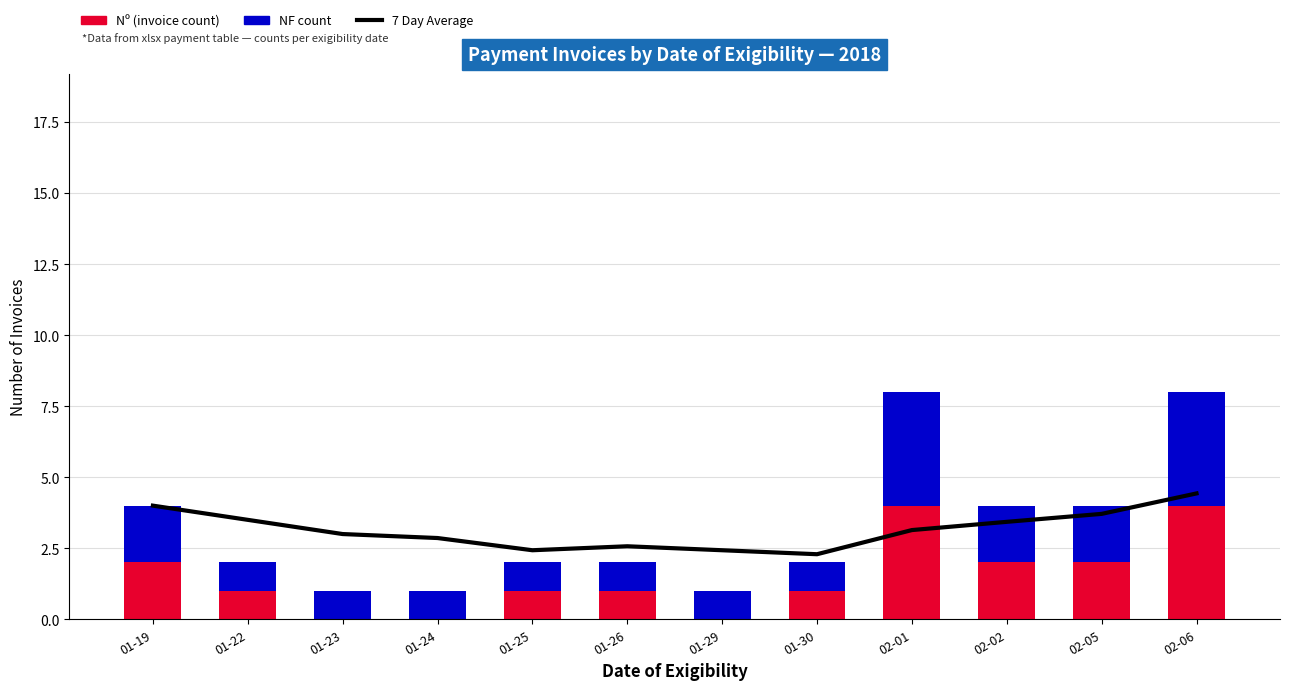

Where does the 7 Day Average series first go above 3?

01-19